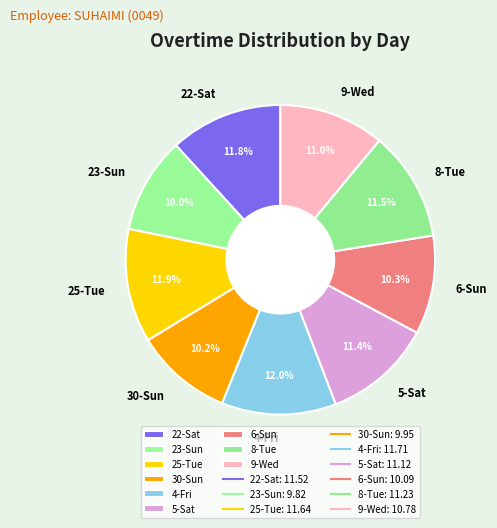

How much of the chart is everything except 6-Sun?

89.7%